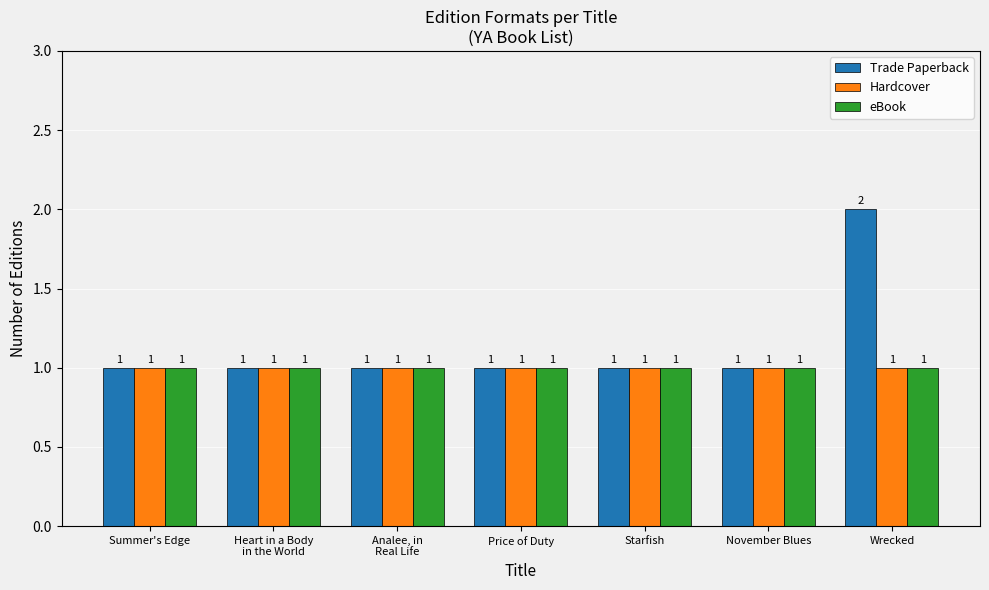

Reading left to right, transcribe all the data shown in this chart.

Trade Paperback: 1	1	1	1	1	1	2
Hardcover: 1	1	1	1	1	1	1
eBook: 1	1	1	1	1	1	1